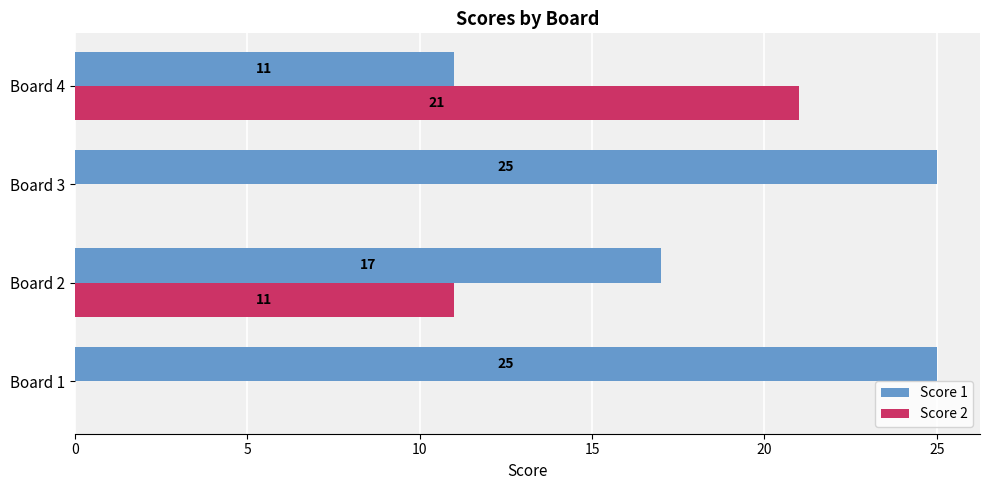

Read the Score 2 value at Board 2.

11